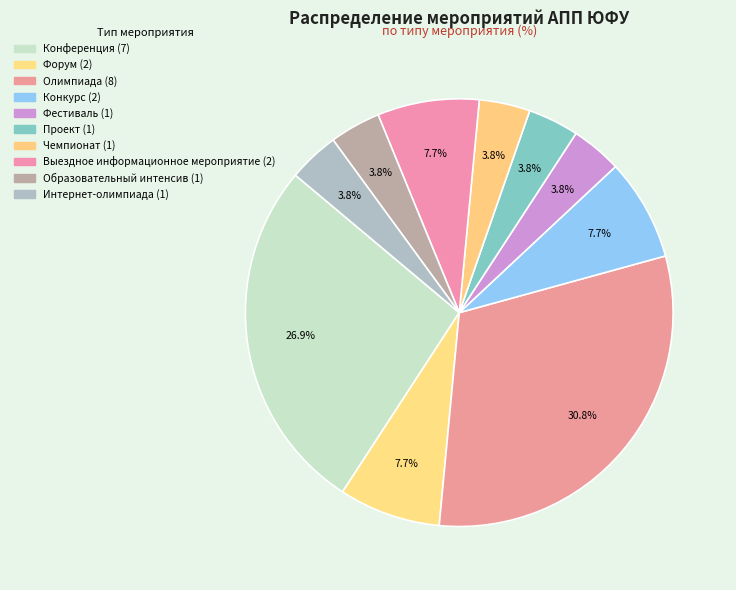

How many segments does this pie chart have?

10